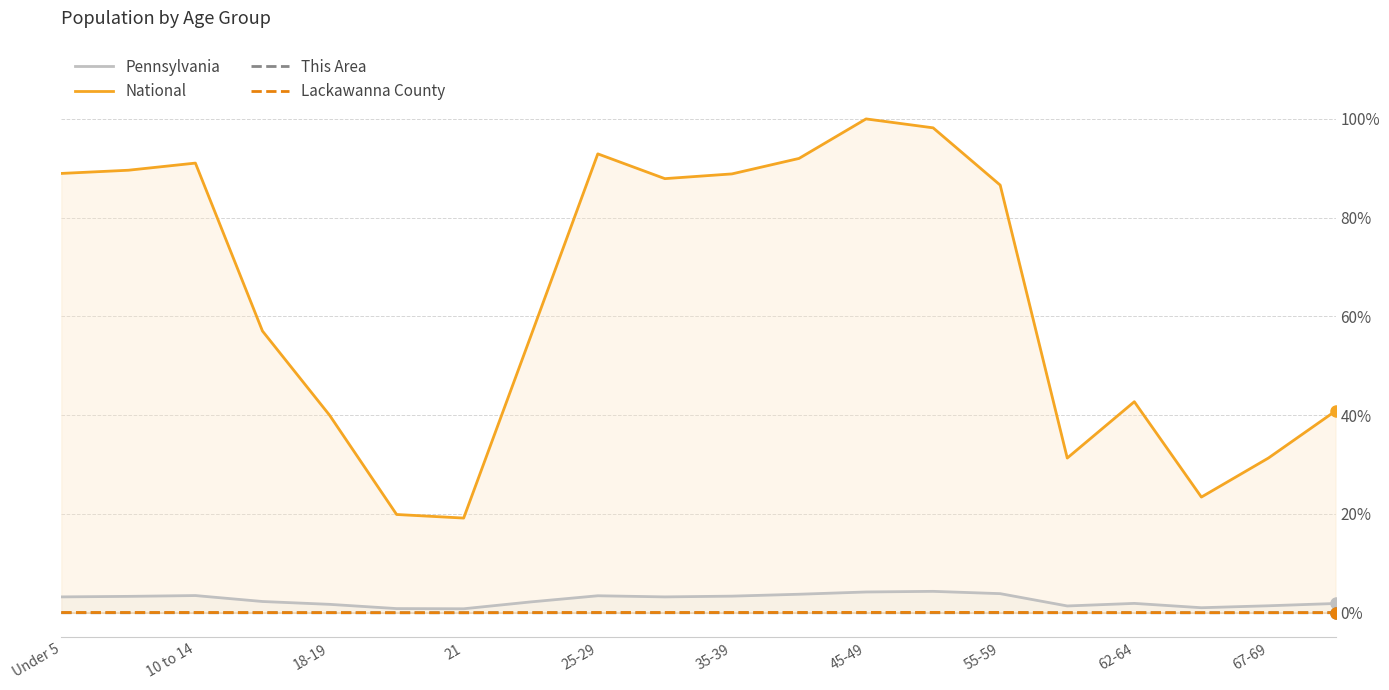

The value of This Area at 19 is 0.0. True or false?

True